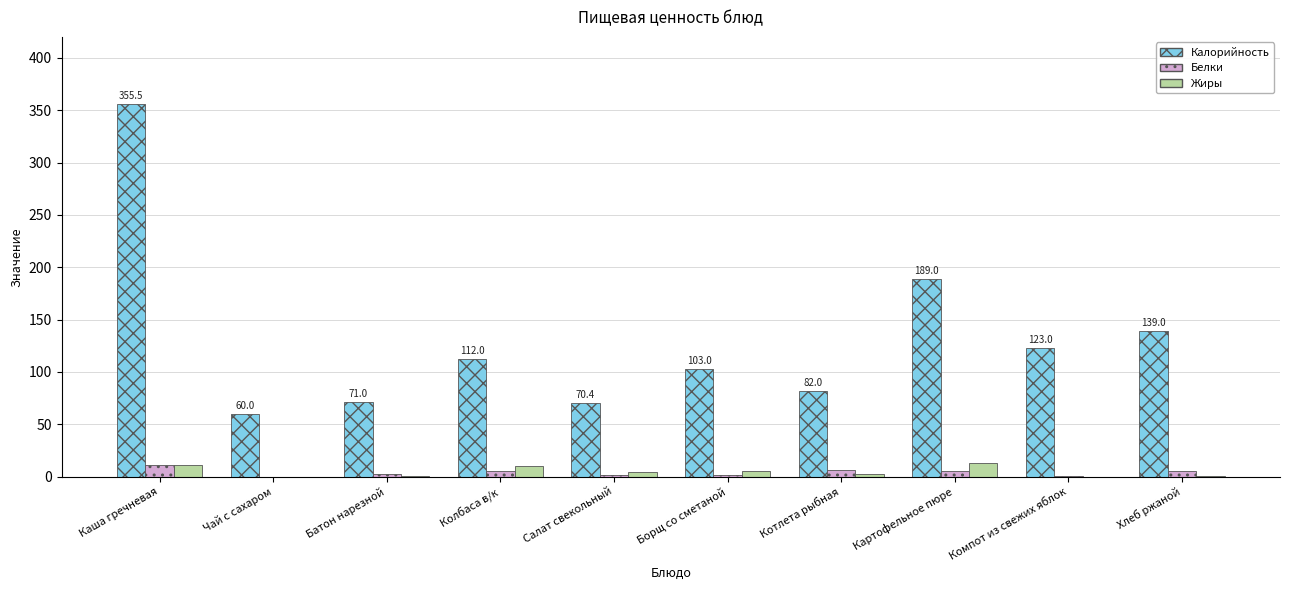

Which series has the largest total across all categories?

Калорийность